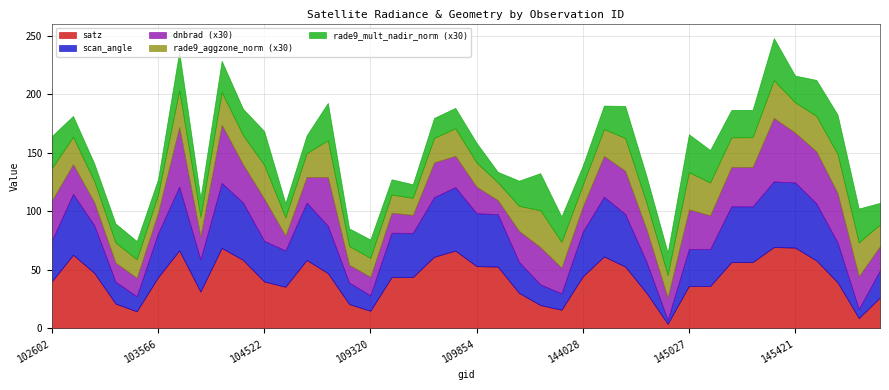

What is the maximum value for satz?

69.6